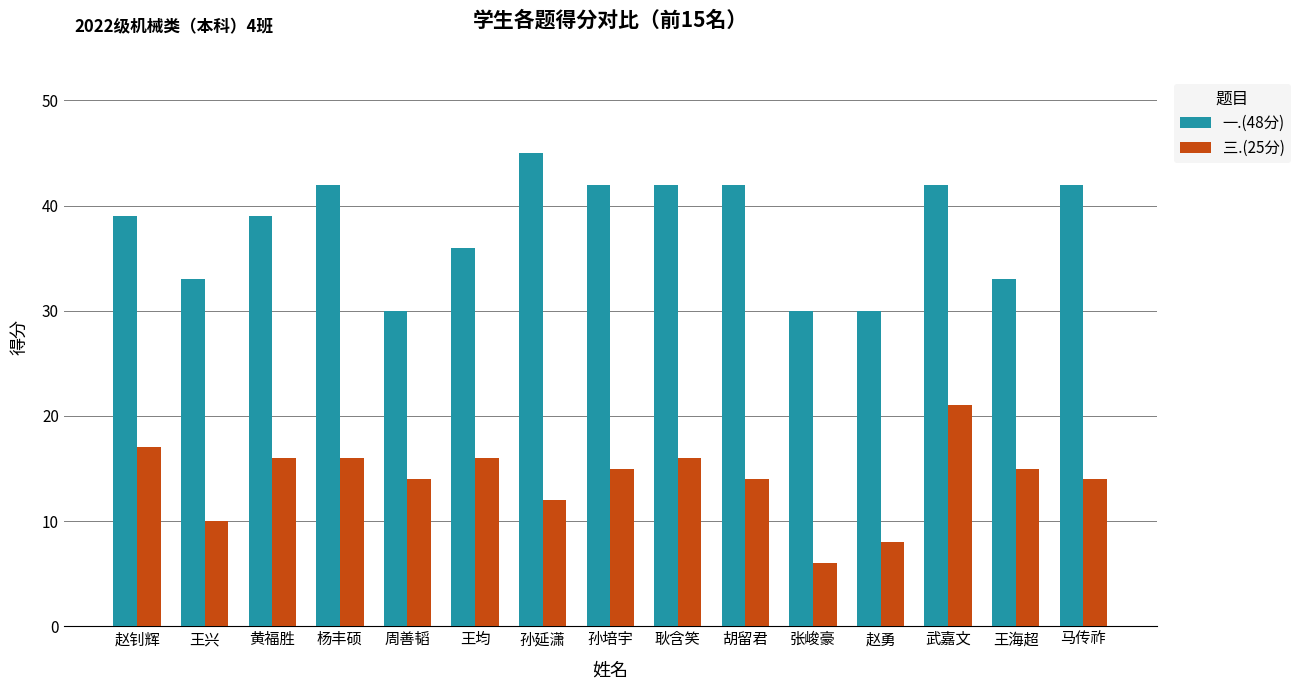

What is the difference between the highest and lowest values at 孙延潇?

33